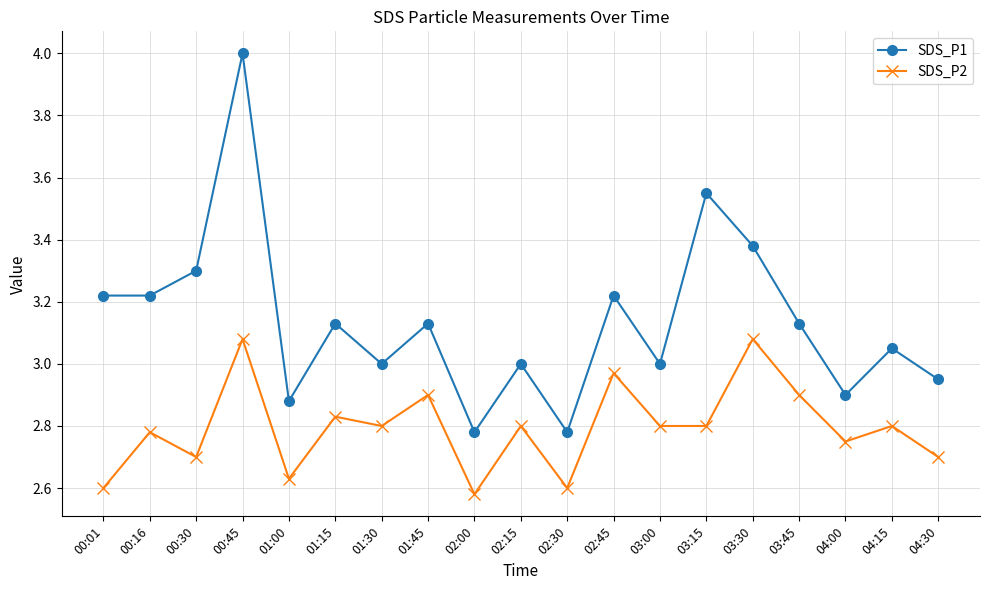

Which series has the widest spread of values?

SDS_P1